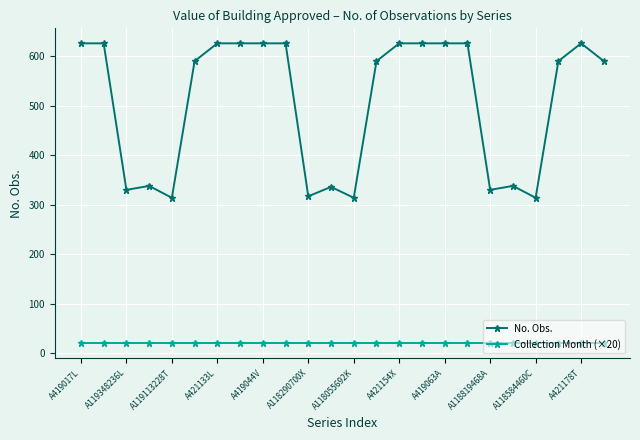

What is the value of the No. Obs. point at the 1st from the left?

626